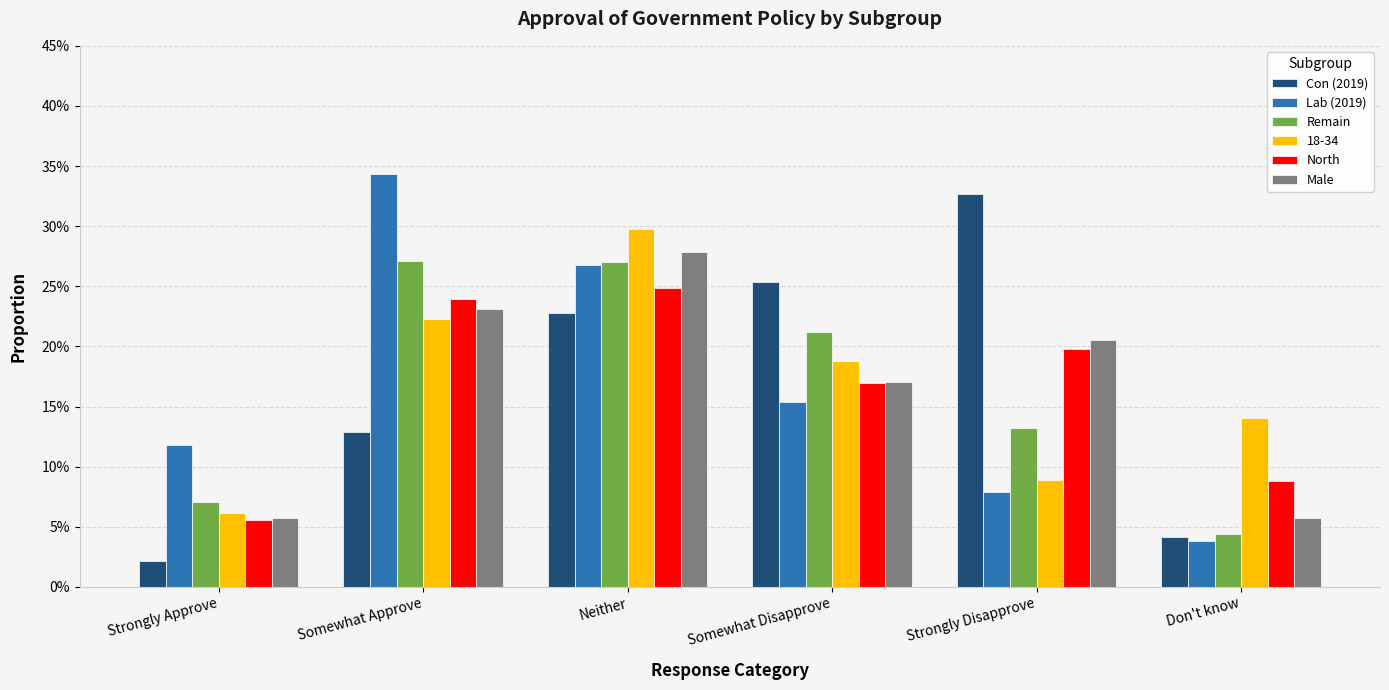

At which category is the sum across all series the highest?

Neither